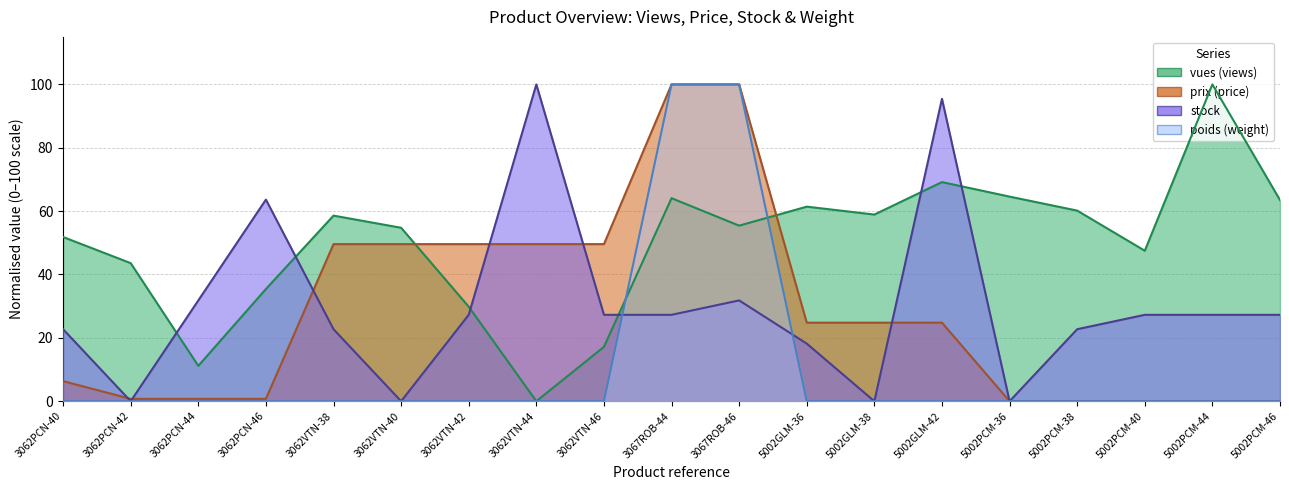

True or false: stock has a value of 22.7 at 5002PCM-38.

True